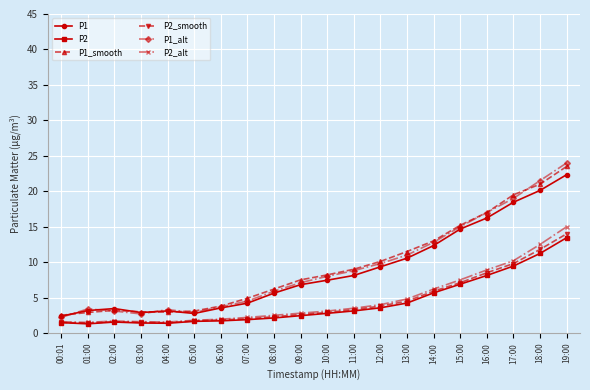

Which category has the highest value across all series?

19:00